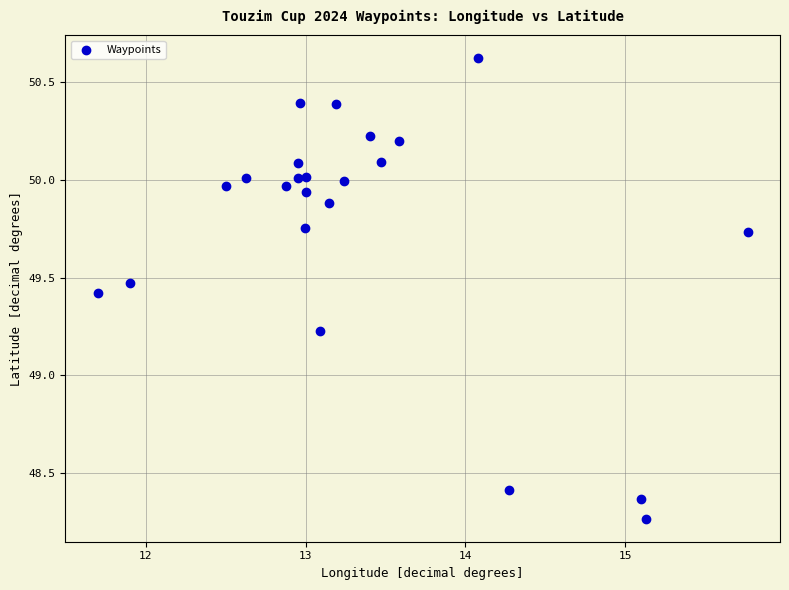

What is the range of X values (max minus min)?

4.1